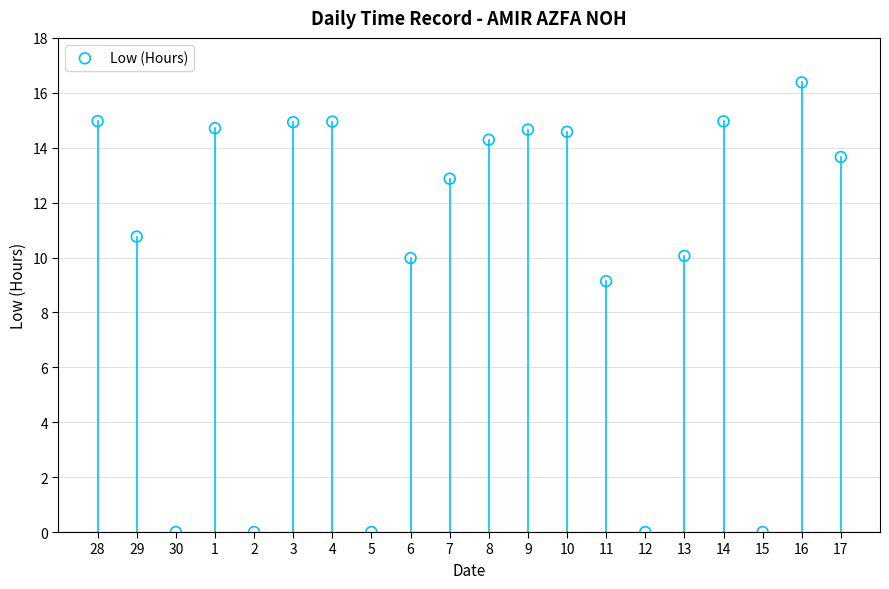

What is the range of Y values (max minus min)?

16.4